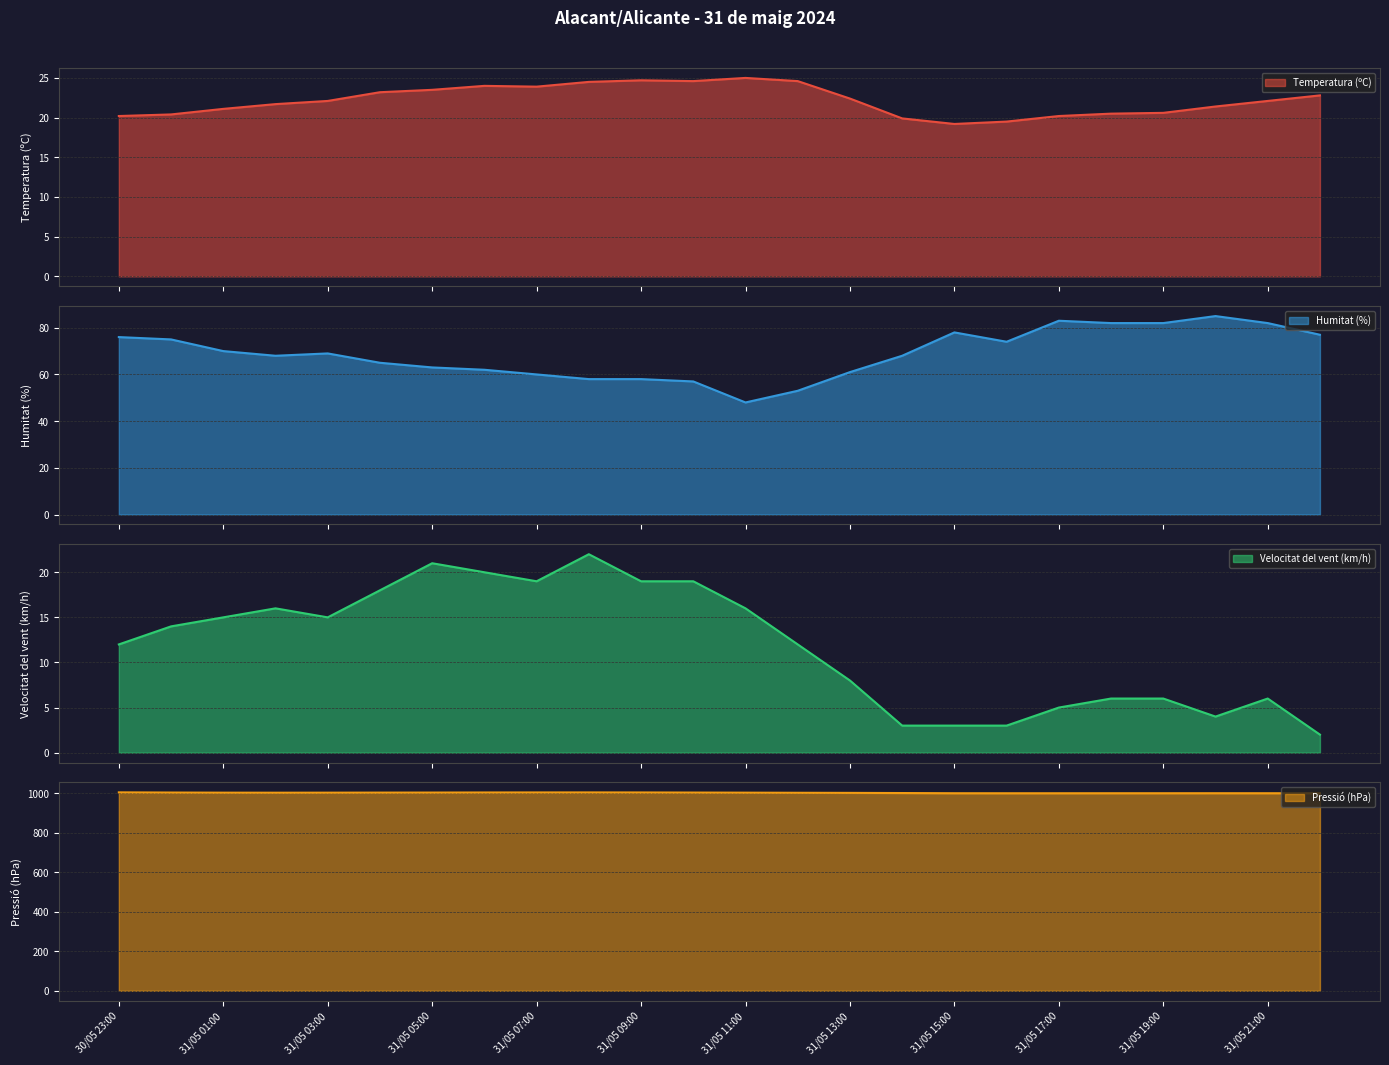

True or false: Temperatura (ºC) and Pressió (hPa) intersect in this chart.

False